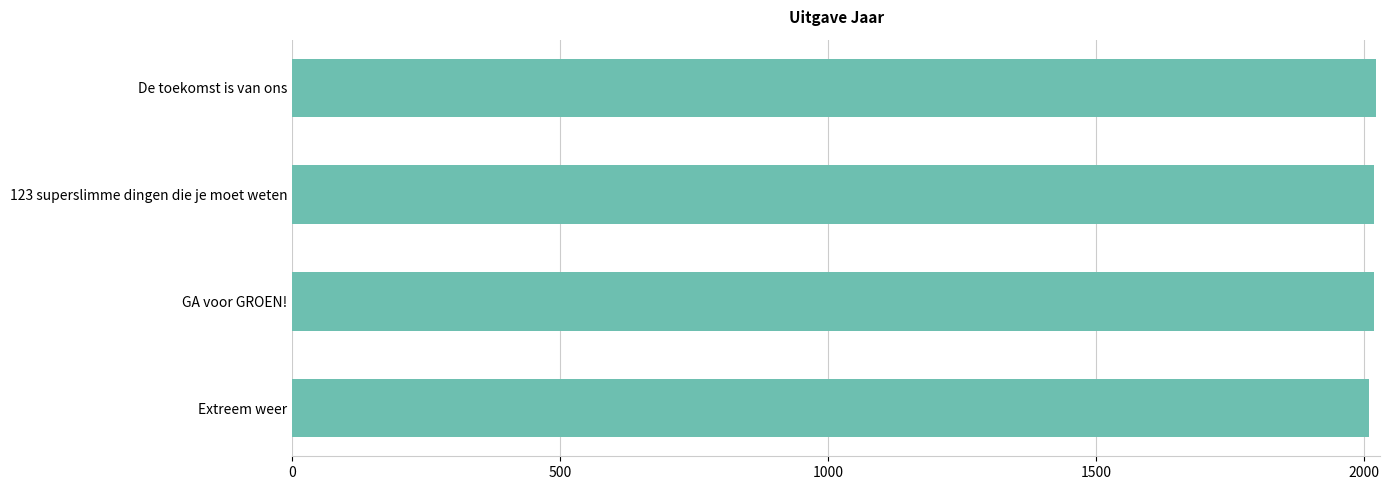

How many bars are there in total?

4